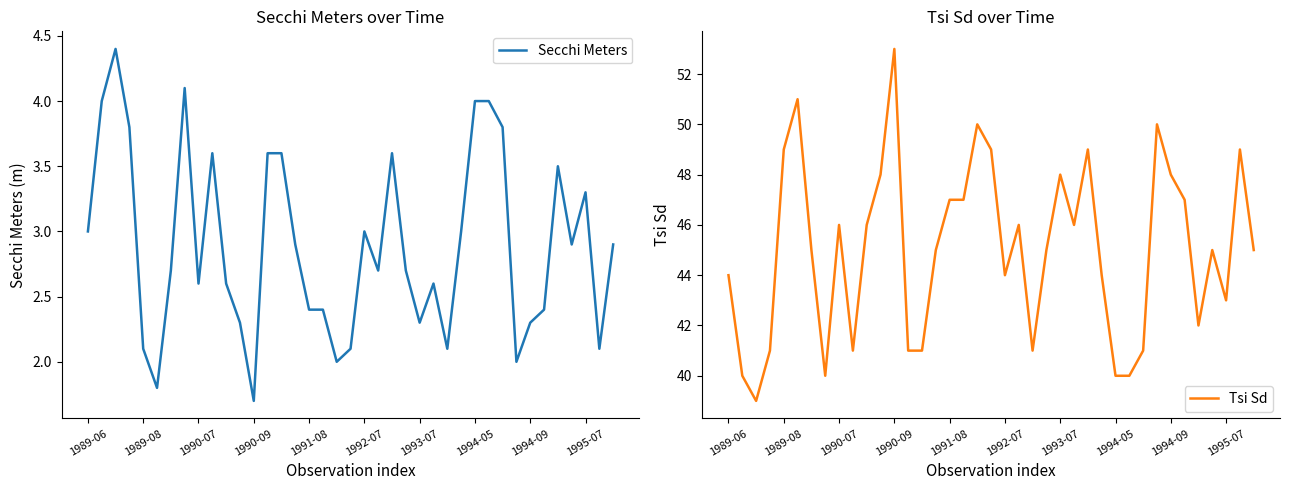

The Secchi Meters series shows 2.7 at 18. True or false?

False